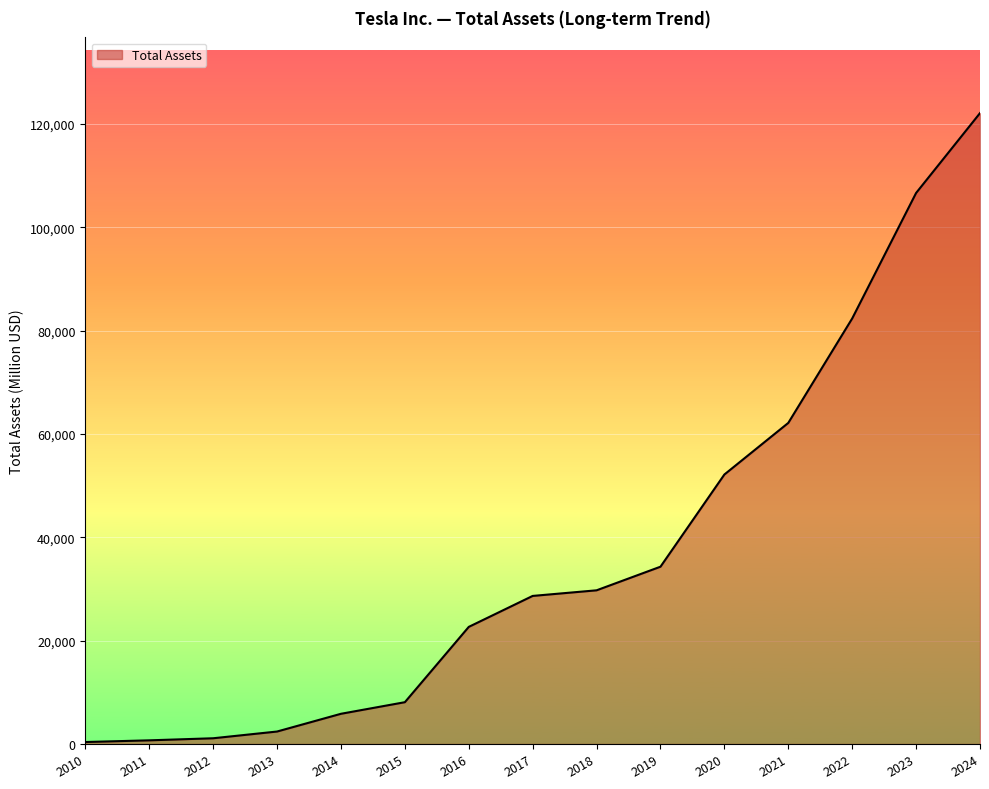

How many values are below 28655?

7